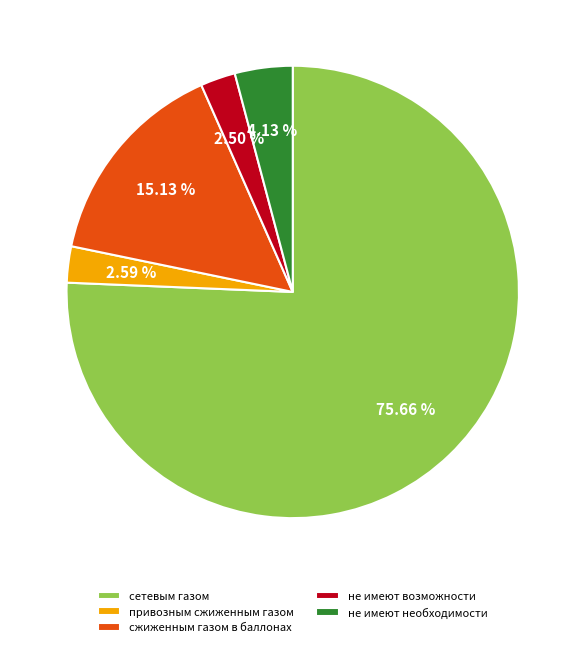

How many slices are in this pie chart?

5